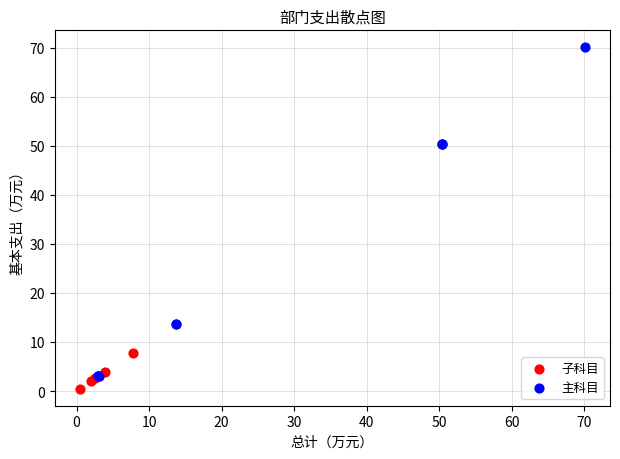

What are all the series names shown in the legend?

子科目, 主科目